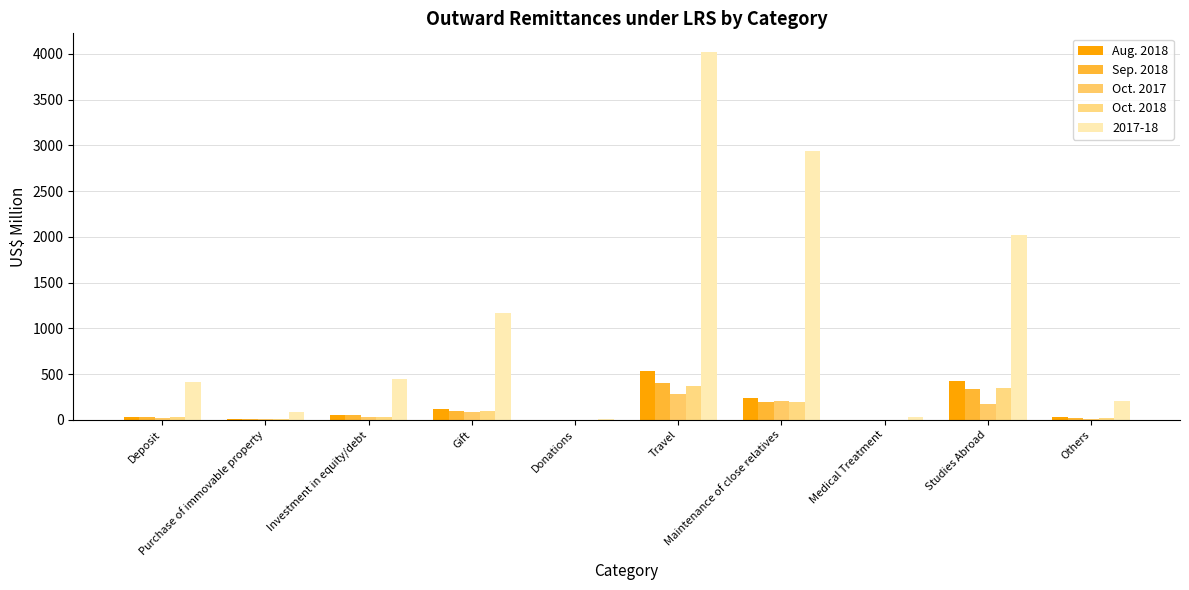

Where is Sep. 2018 nearest to the value 199?

Maintenance of close relatives